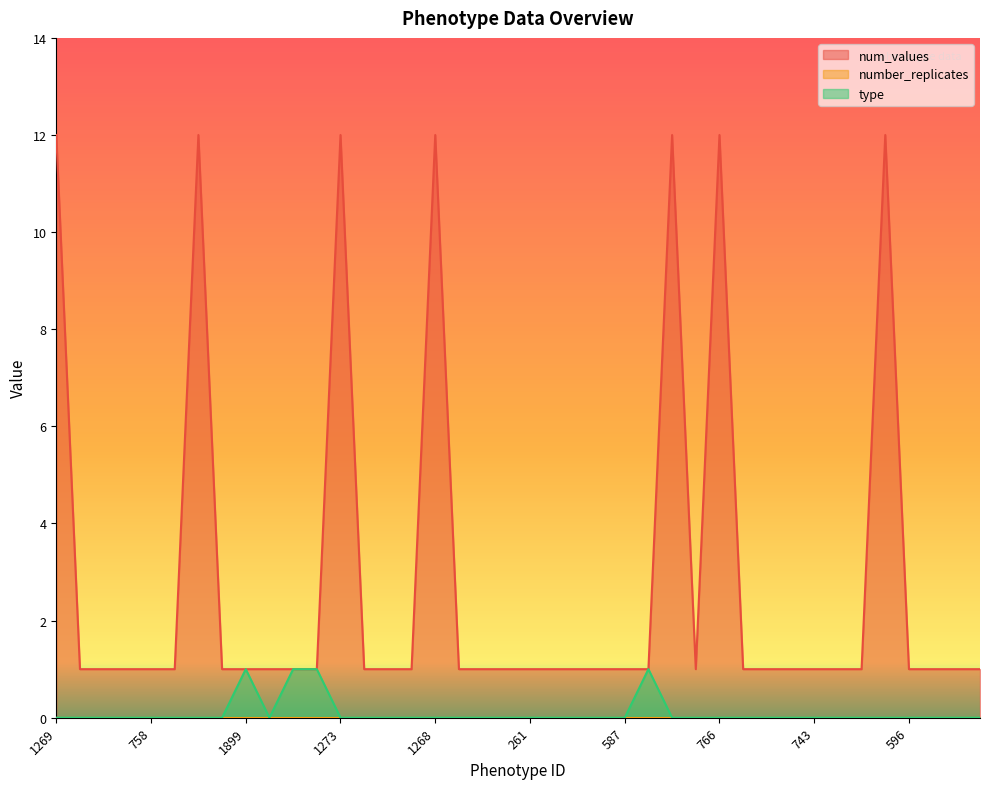

Which series changed the most between 550 and 1899?

type